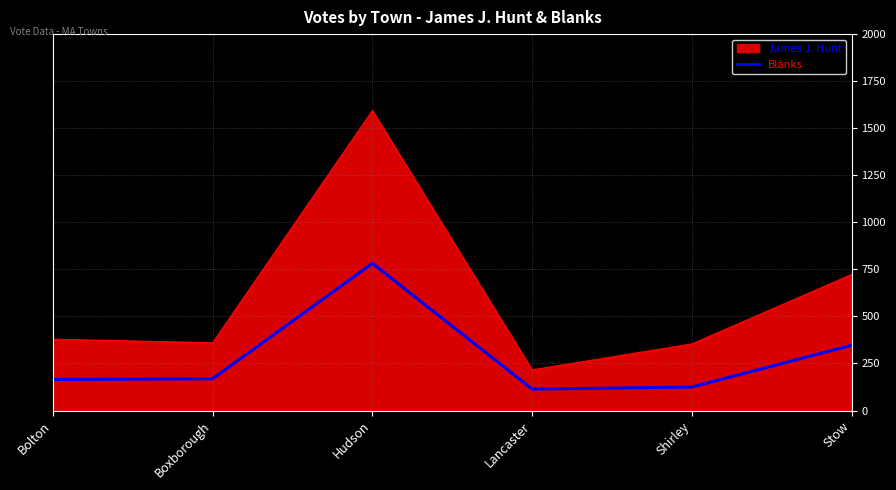

Where is Blanks nearest to the value 448?

Stow